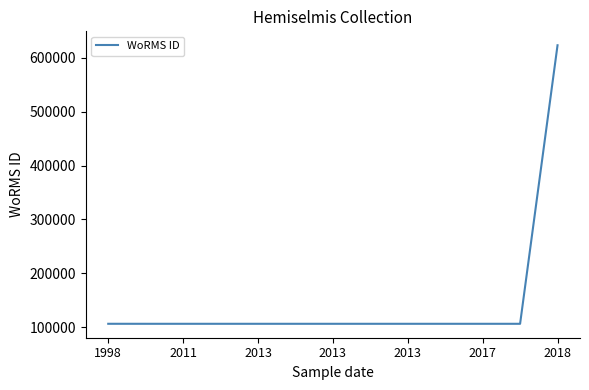

What is the maximum value shown in the chart?

623449